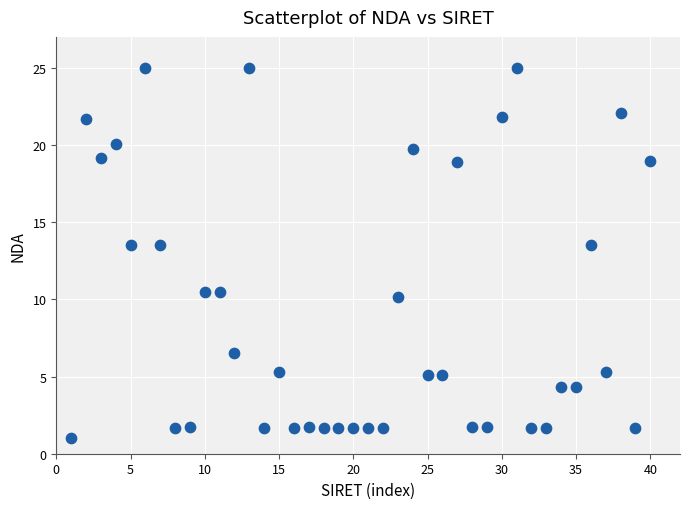

What is the range of Y values (max minus min)?

24.0